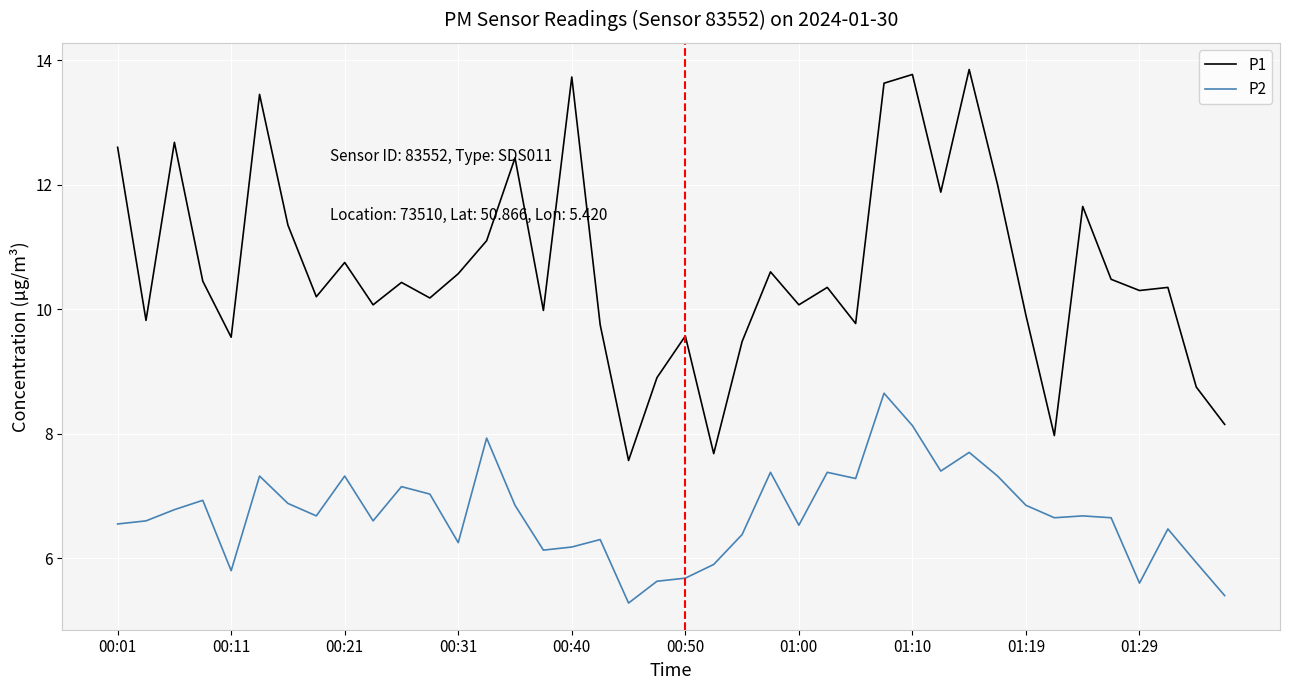

Which series has the widest spread of values?

P1